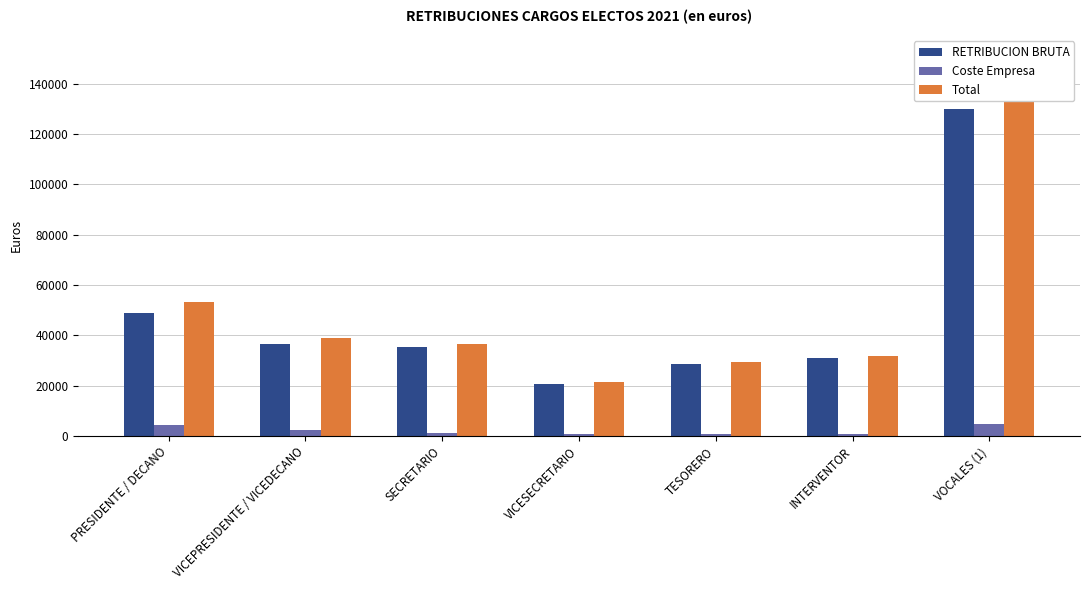

Rank the series at VICESECRETARIO from lowest to highest value.

Coste Empresa, RETRIBUCION BRUTA, Total